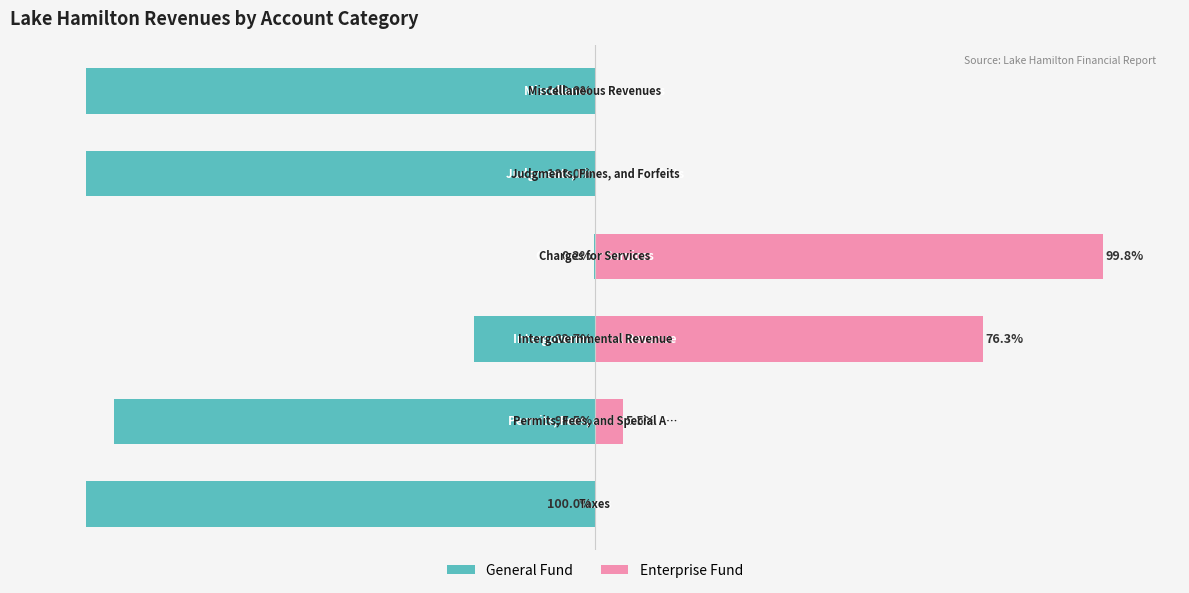

What position from the left is −100?

2